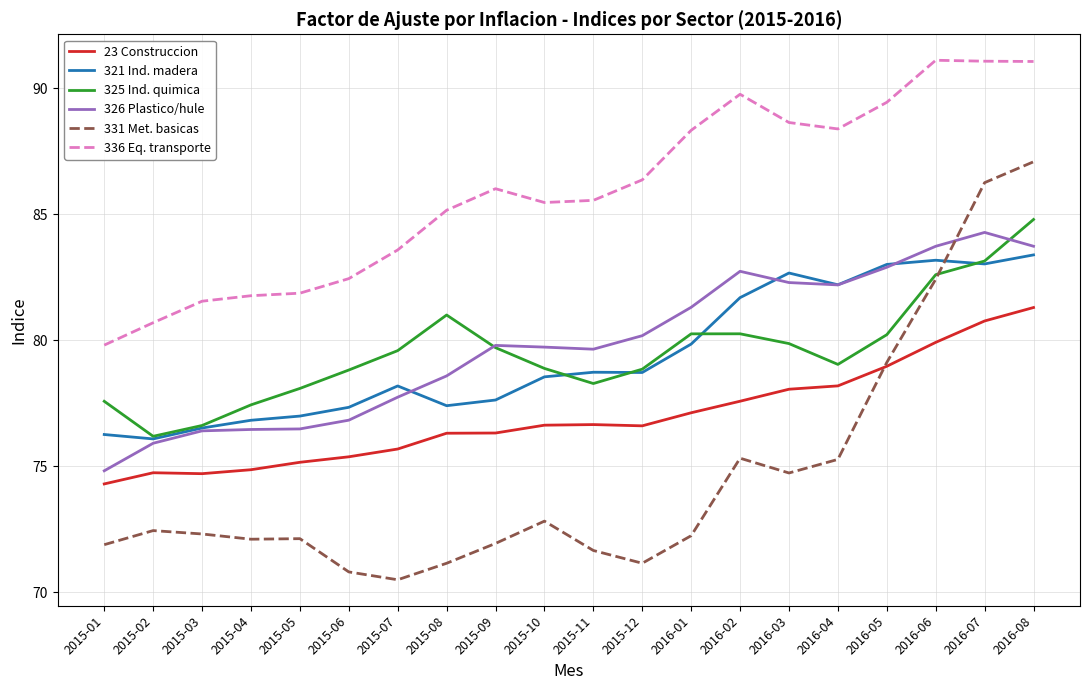

At which category does 325 Ind. quimica reach its first local valley?

2015-02